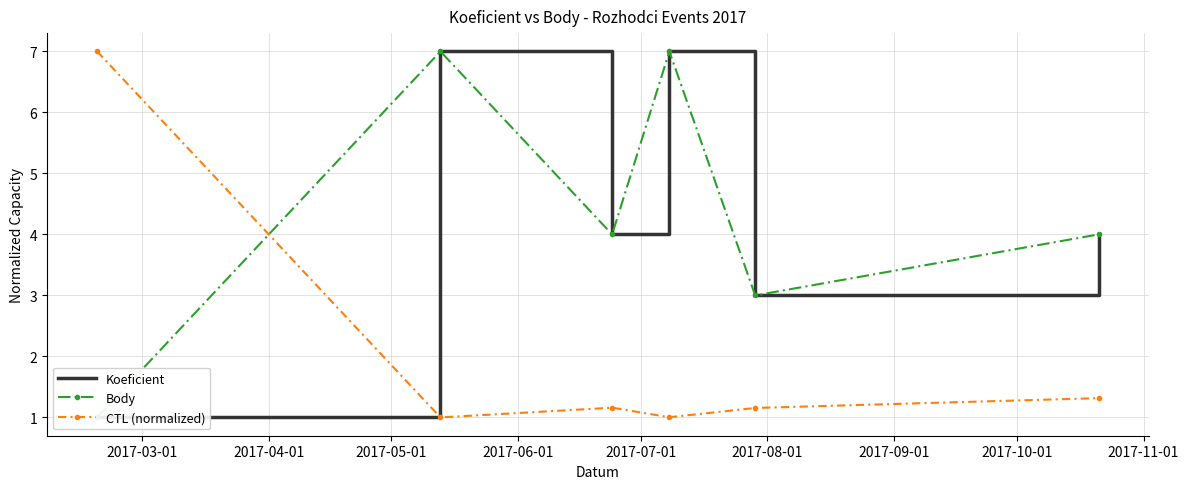

What is the highest value of the CTL (normalized) series?

7.0